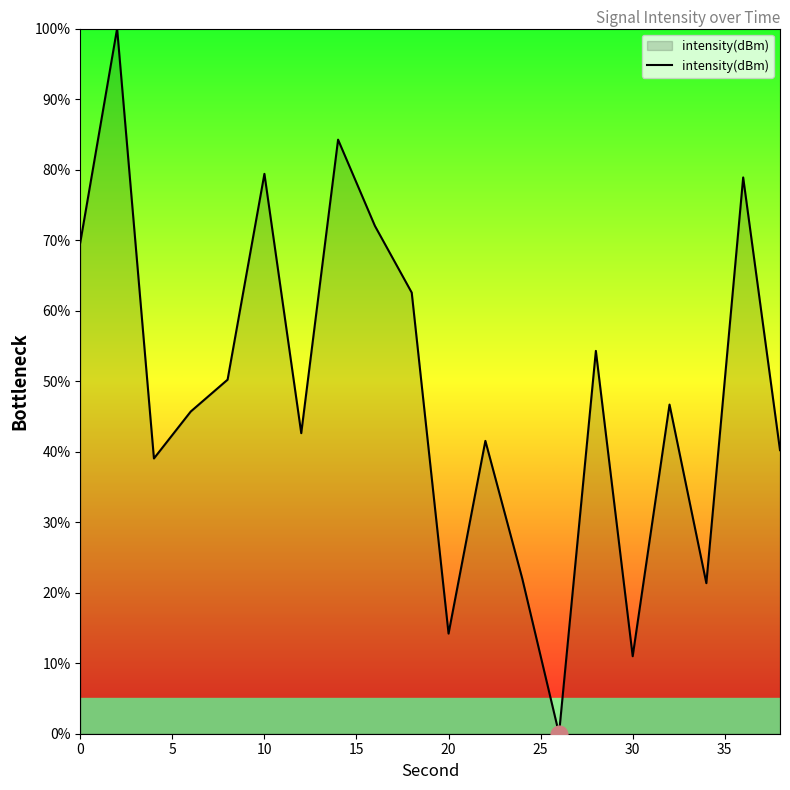

What is the greatest value displayed?

100.0